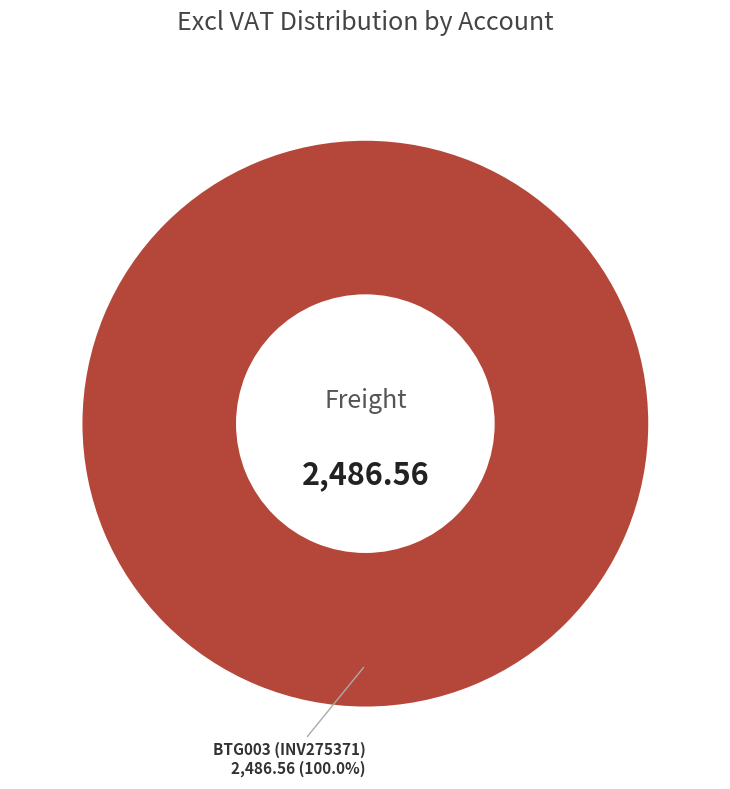

How many slices are in this pie chart?

1